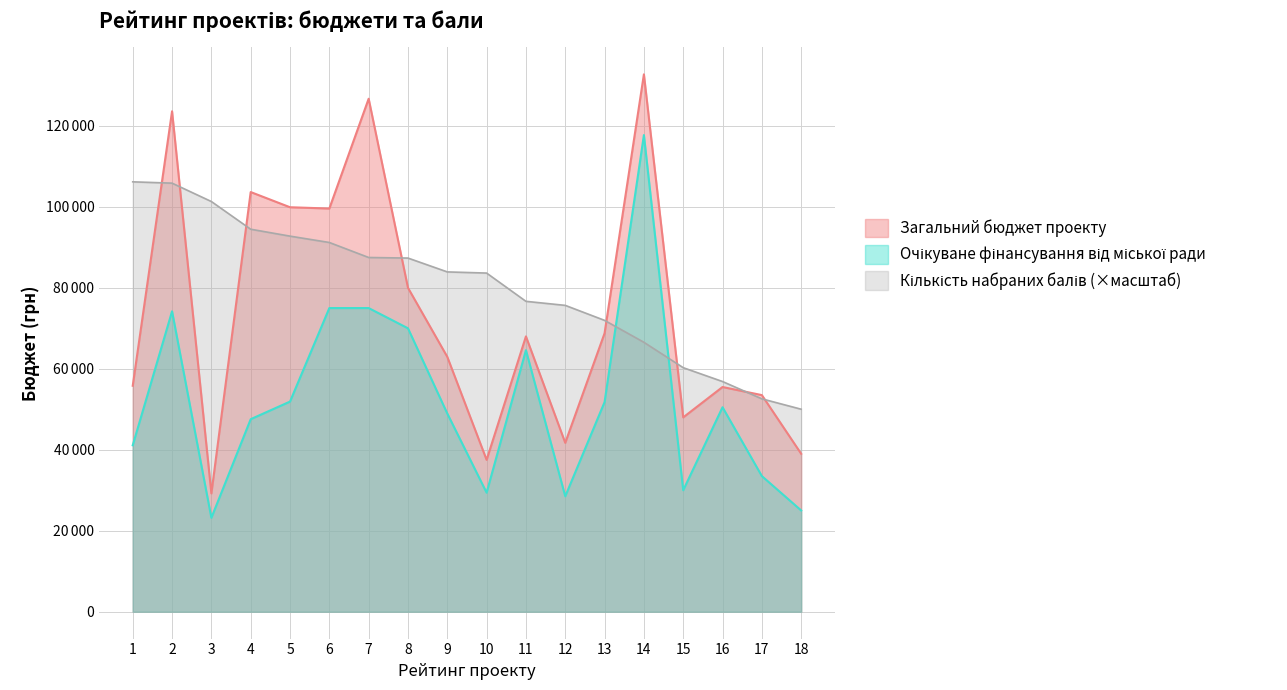

Which series has the largest total across all categories?

Кількість набраних балів